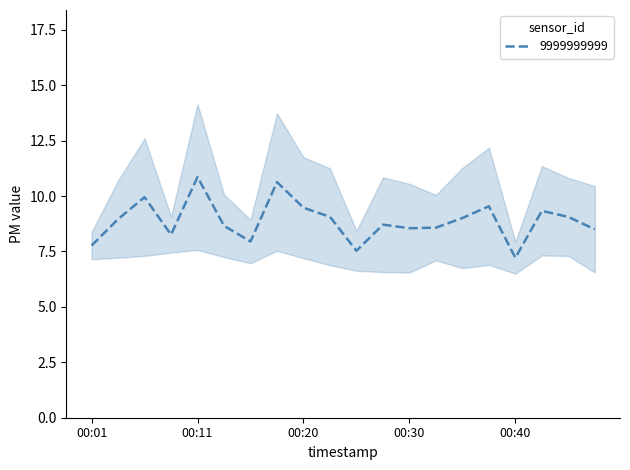

How many interior local valleys (lower than both neighbors) does the data have?

5